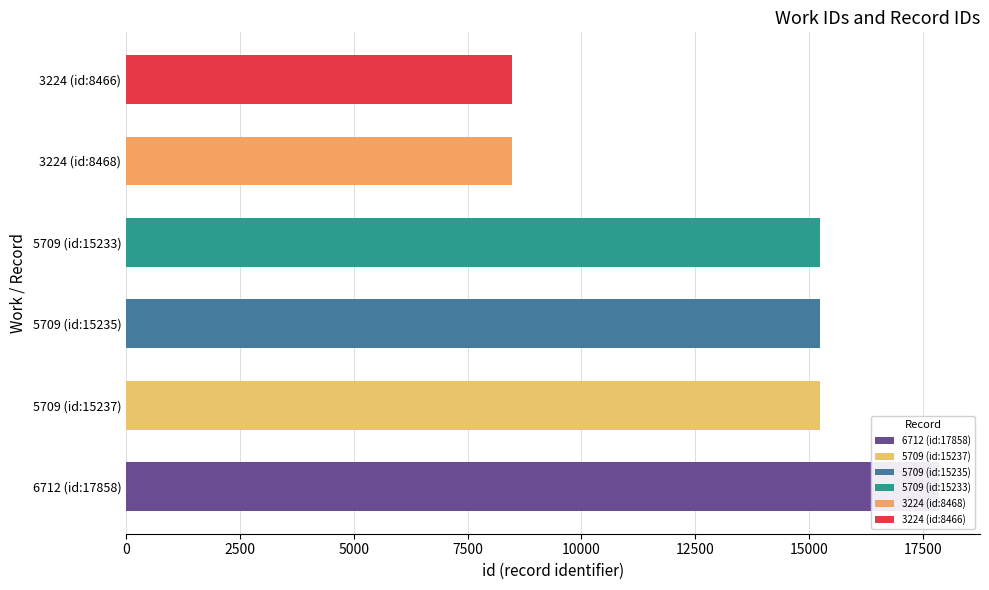

What is the maximum value shown in the chart?

17858